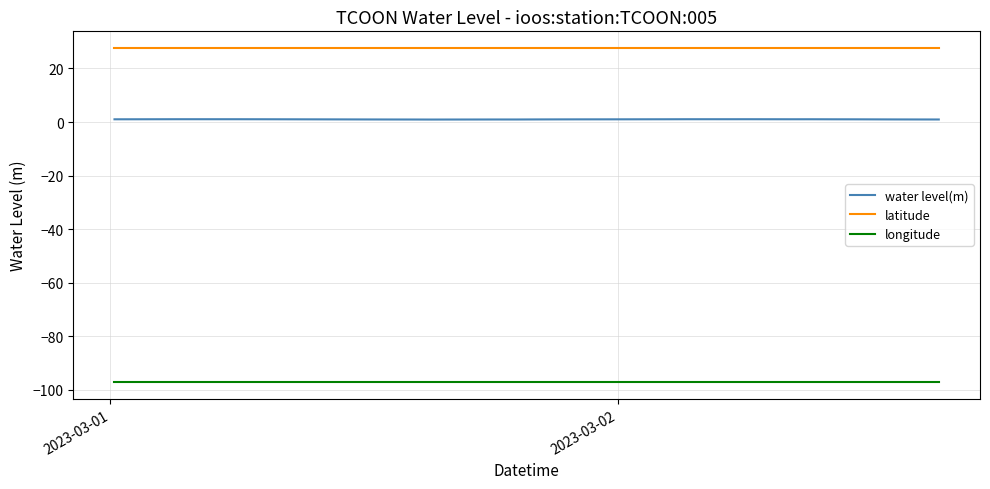

Which series has the largest total across all categories?

latitude